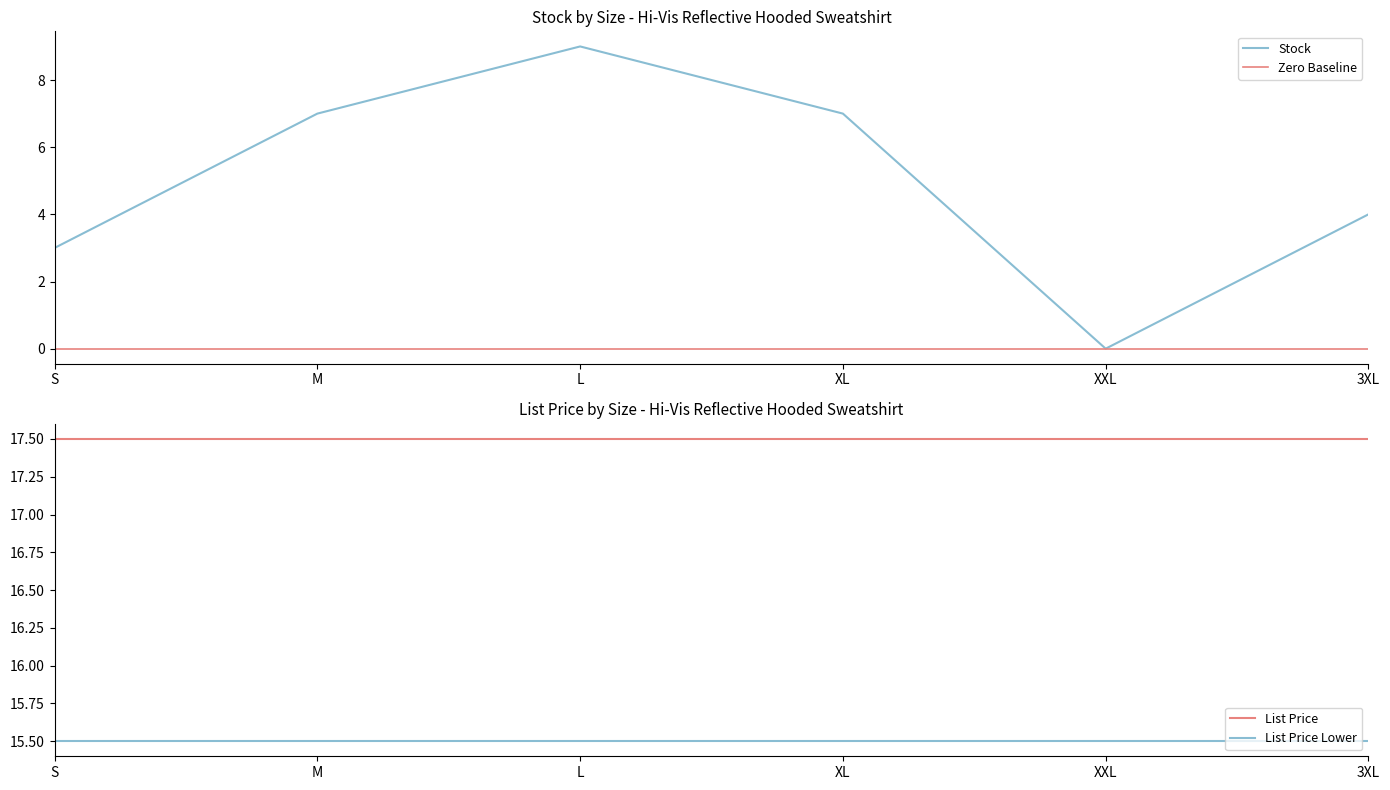

Reading left to right, list all the values displayed in this chart.

Stock: 3.0	7.0	9.0	7.0	0.0	4.0
Zero Baseline: 0.0	0.0	0.0	0.0	0.0	0.0
List Price: 17.5	17.5	17.5	17.5	17.5	17.5
List Price Lower: 15.5	15.5	15.5	15.5	15.5	15.5